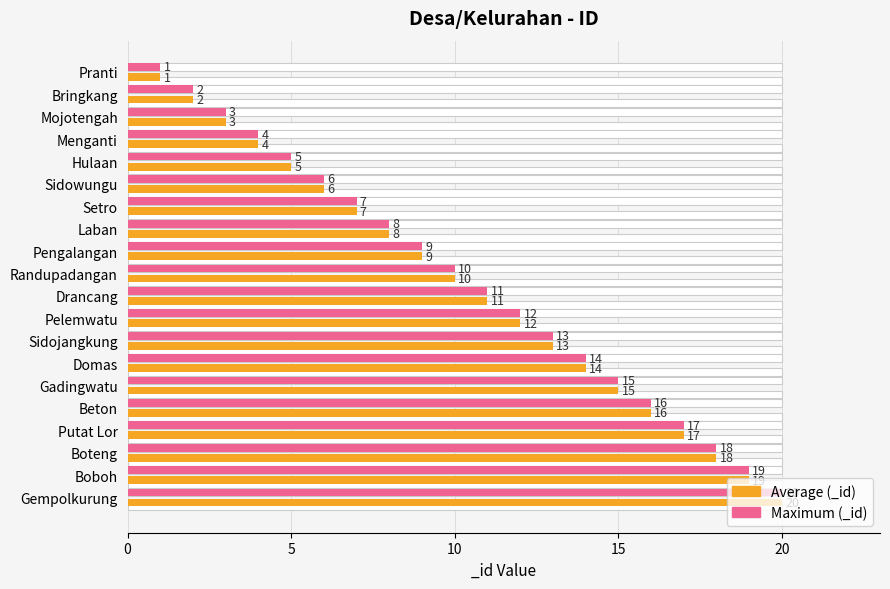

Between Beton and Laban, which is larger?

Beton